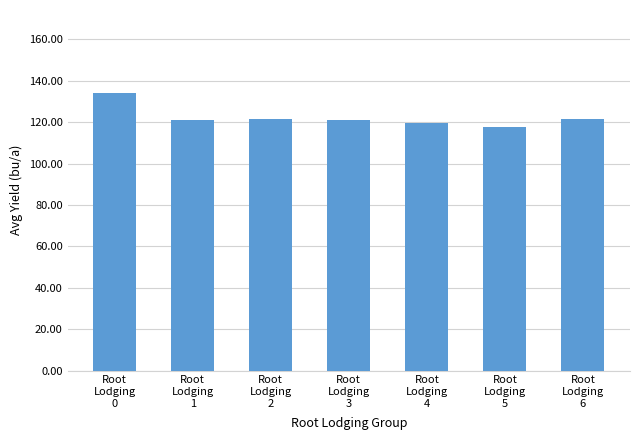

What is the sum of all values?

855.9